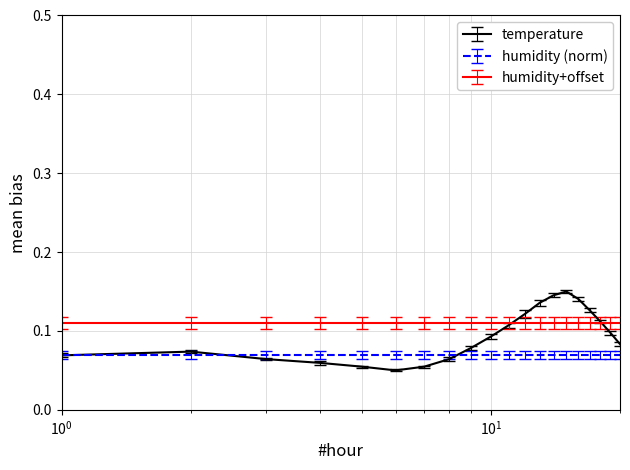

True or false: humidity+offset and humidity (norm) cross at least once.

False